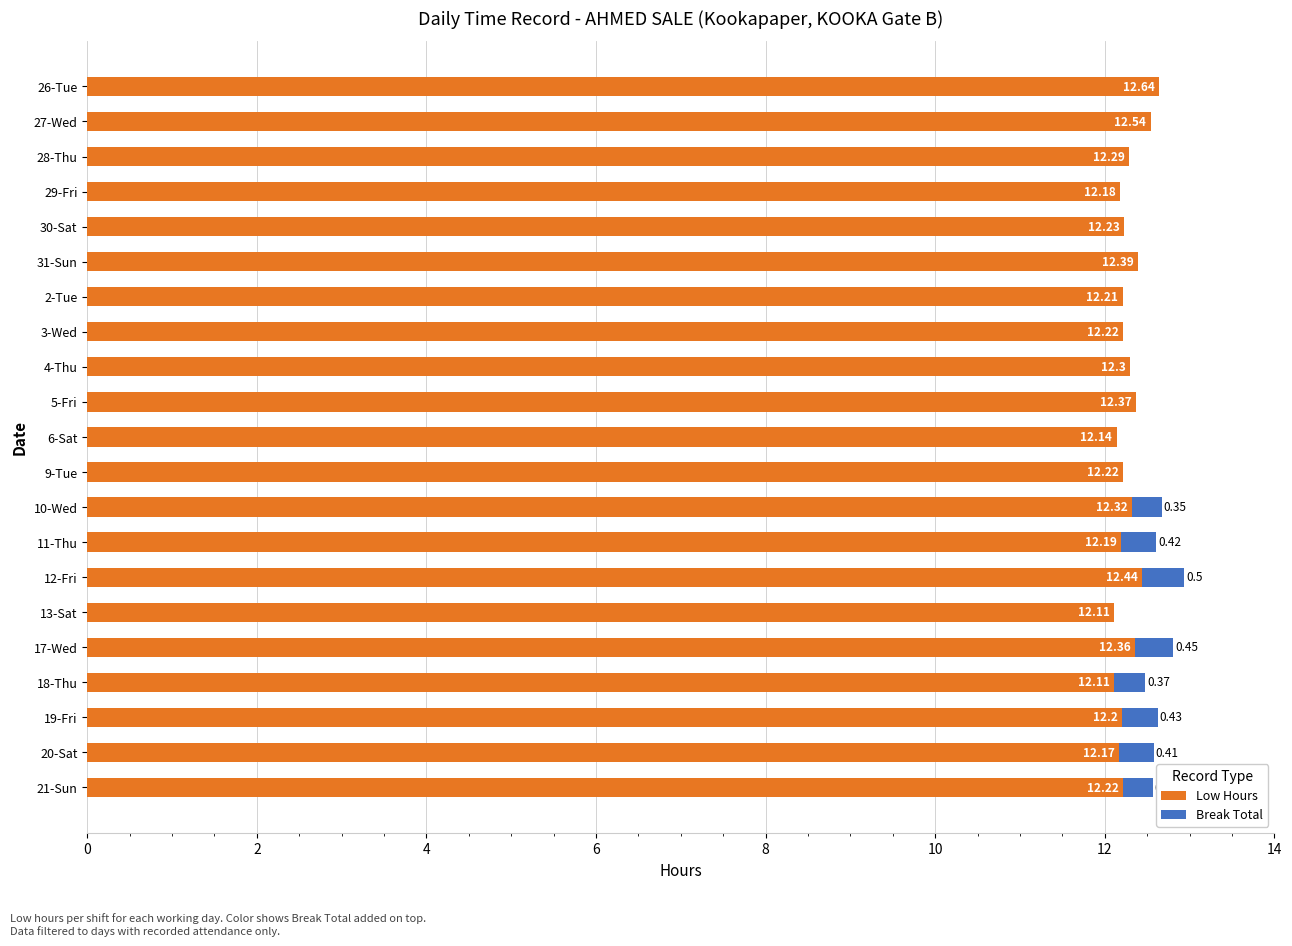

What is the total value across all series at 13-Sat?

12.1